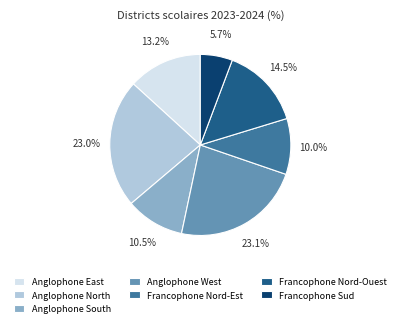

To the nearest percent, what portion does Francophone Nord-Est represent?

10%